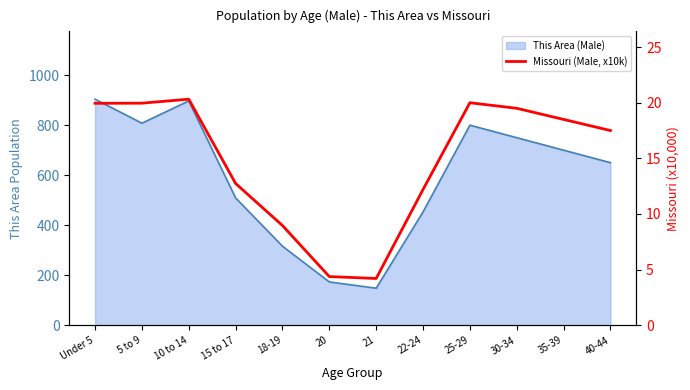

How many points are higher than both their immediate neighbors (excluding endpoints)?

2